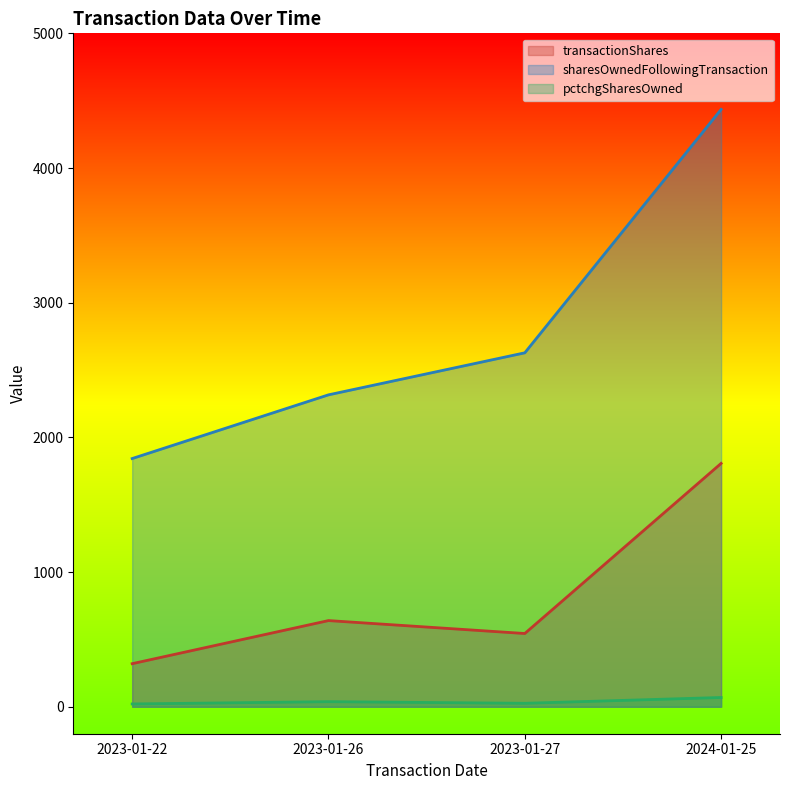

What is the difference between the maximum and minimum values in the pctchgSharesOwned series?

48